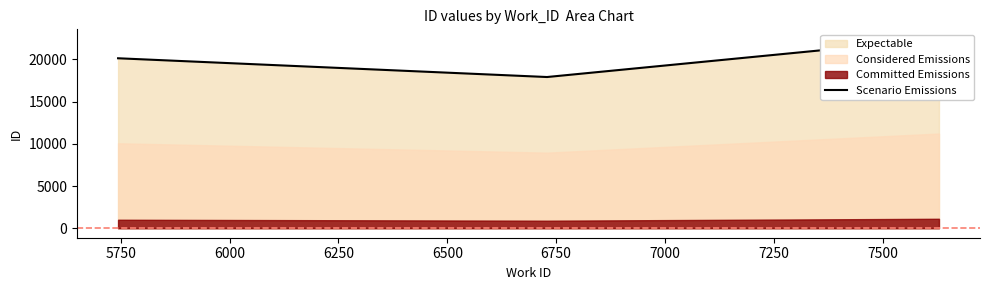

Which label corresponds to the smallest value in the chart?

5750